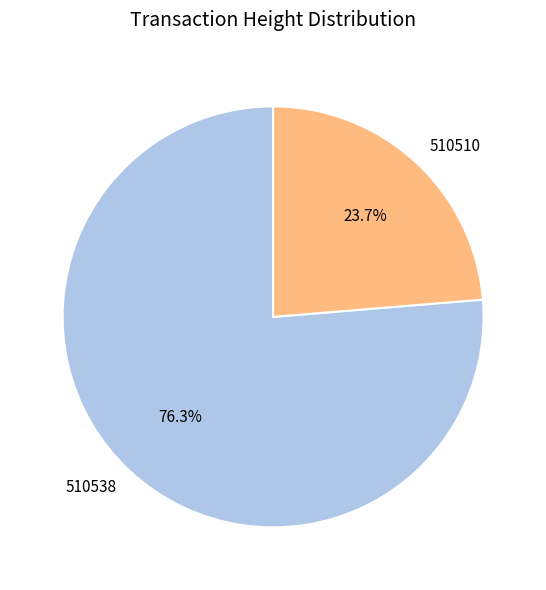

To the nearest percent, what portion does 510538 represent?

76%